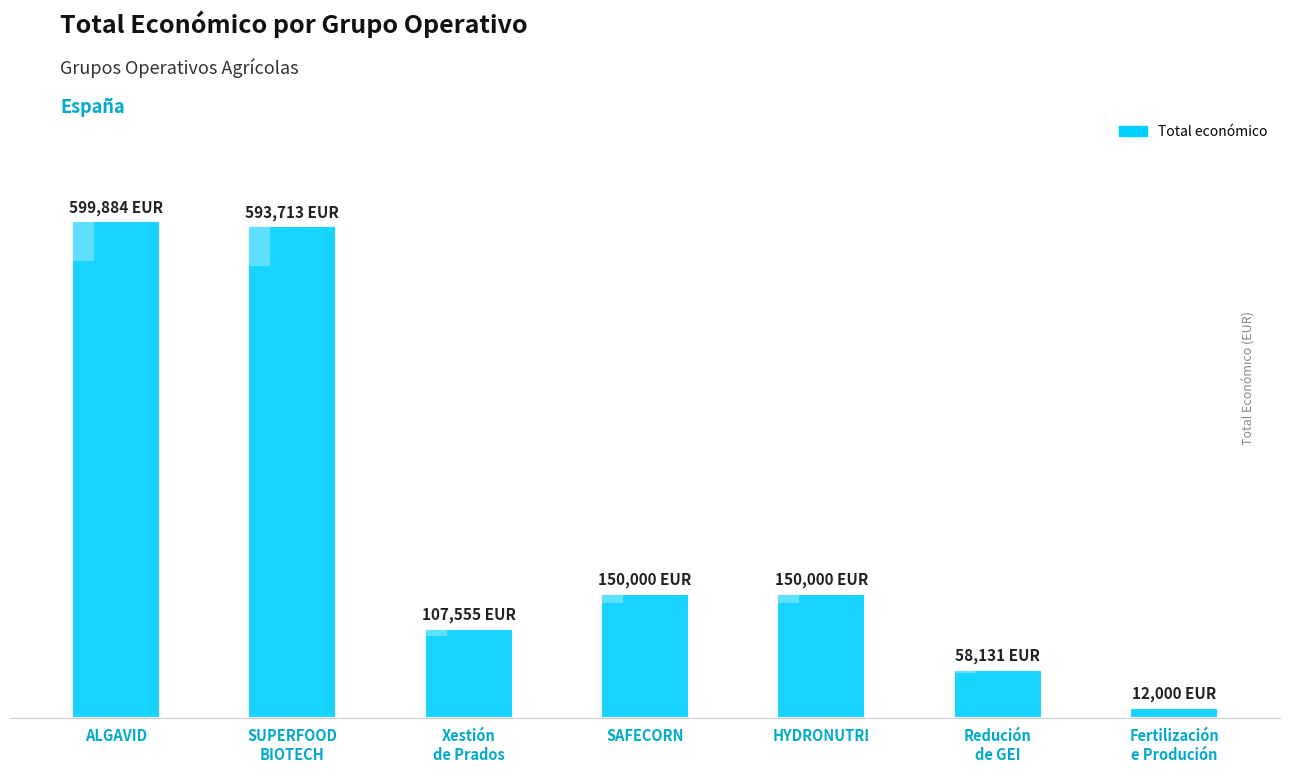

What is the difference between the second highest and second lowest values?

535582.4